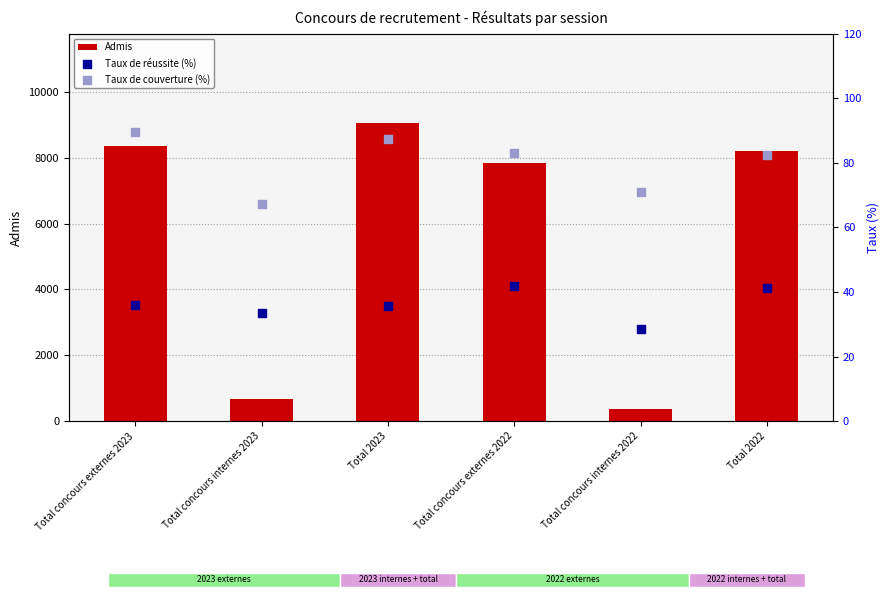

Which series reaches the minimum Y coordinate?

Taux de réussite (%)